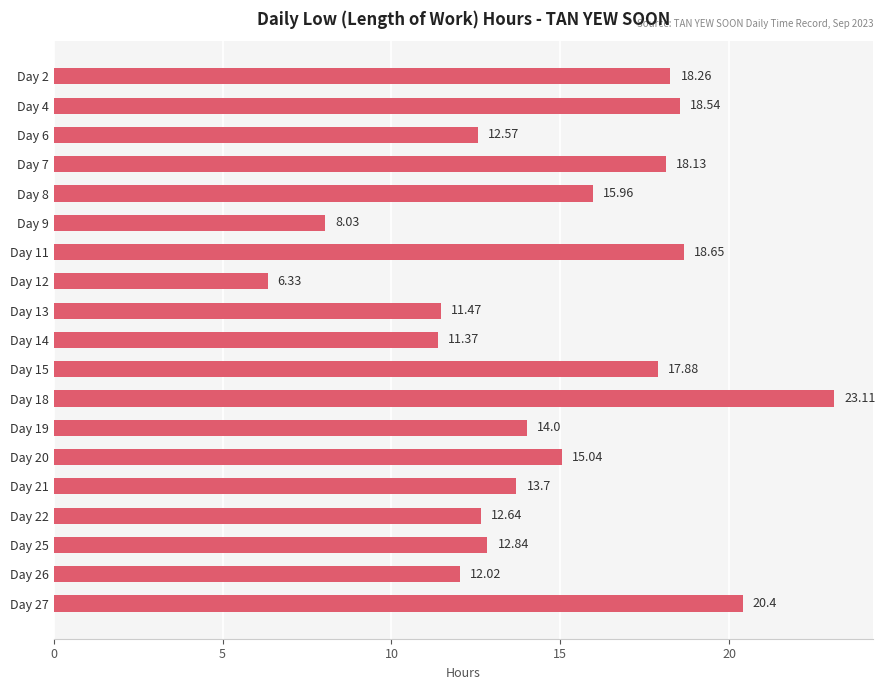

What is the change in value from Day 12 to Day 21?

+7.4